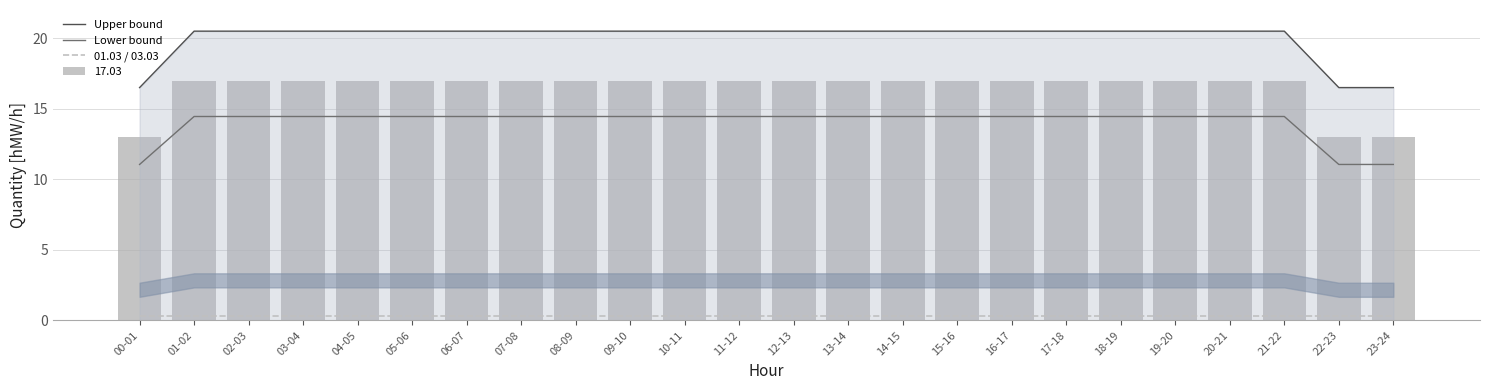

True or false: 01.03 / 03.03 has a value of 0.3 at 22-23.

True